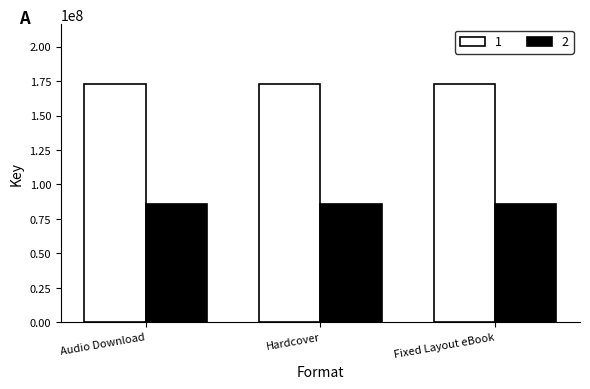

At how many categories does at least one series exceed 102235210?

3